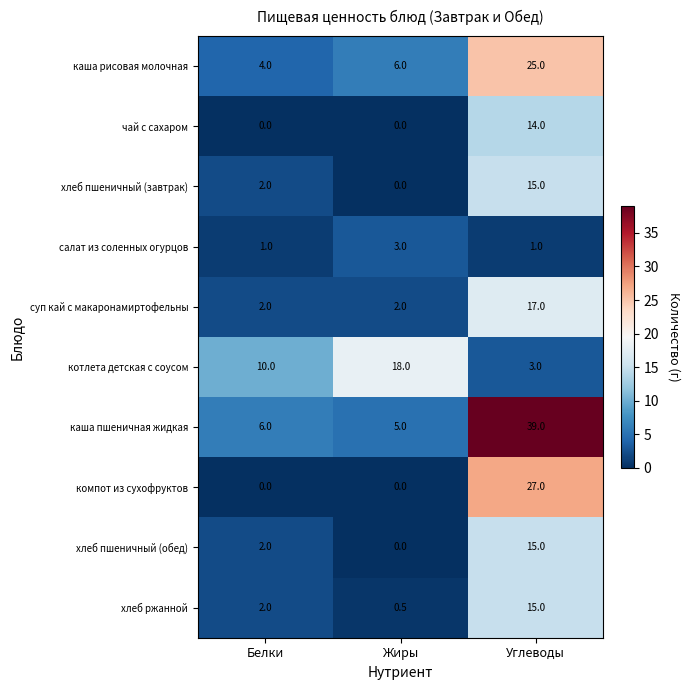

Reading left to right, list all the values displayed in this chart.

каша рисовая молочная: 4.0	6.0	25.0
чай с сахаром: 0.0	0.0	14.0
хлеб пшеничный (завтрак): 2.0	0.0	15.0
салат из соленных огурцов: 1.0	3.0	1.0
суп кай с макаронамиртофельны: 2.0	2.0	17.0
котлета детская с соусом: 10.0	18.0	3.0
каша пшеничная жидкая: 6.0	5.0	39.0
компот из сухофруктов: 0.0	0.0	27.0
хлеб пшеничный (обед): 2.0	0.0	15.0
хлеб ржанной: 2.0	0.5	15.0